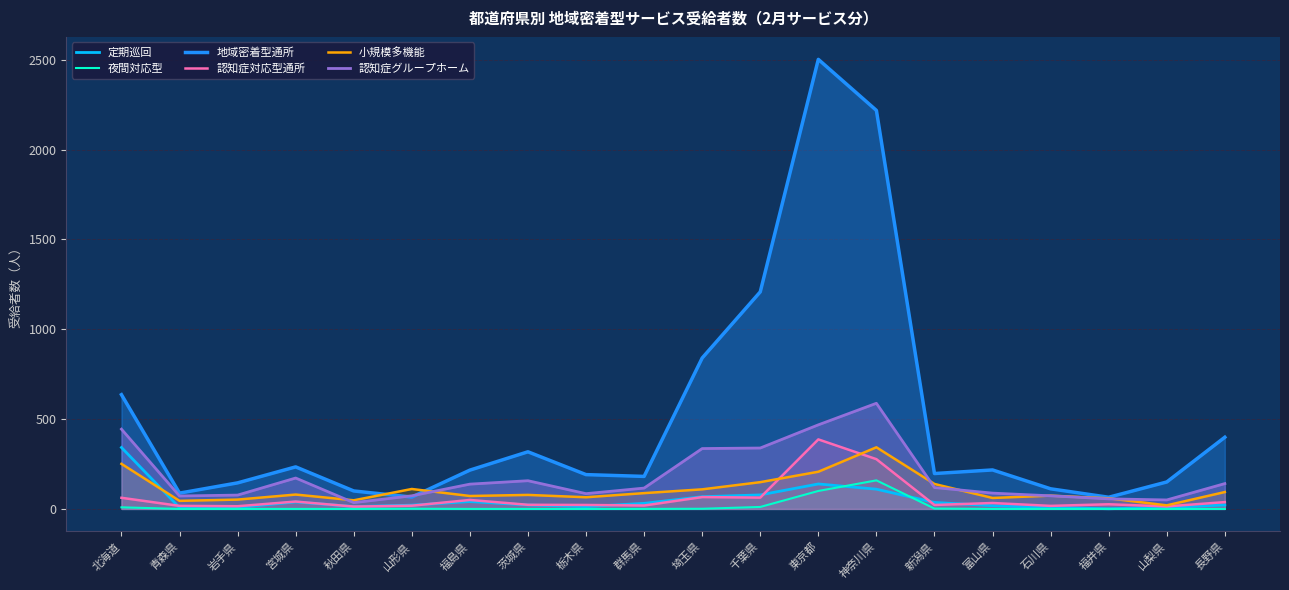

Reading right to left, extract all data points from this chart.

定期巡回: 22	8	1	8	18	36	110	139	78	68	31	13	22	41	21	13	39	8	7	342
夜間対応型: 0	0	0	0	0	2	159	100	11	1	0	0	0	0	1	0	0	0	0	9
地域密着型通所: 399	150	65	112	217	197	2218	2502	1208	840	181	191	318	216	66	100	234	145	88	636
認知症対応型通所: 38	14	26	17	33	22	277	387	63	66	19	22	23	50	18	13	41	15	17	62
小規模多機能: 94	20	59	74	61	139	343	207	149	109	88	65	78	72	111	48	80	52	45	251
認知症グループホーム: 141	50	56	73	88	119	588	468	339	336	116	85	157	138	73	35	172	77	72	444